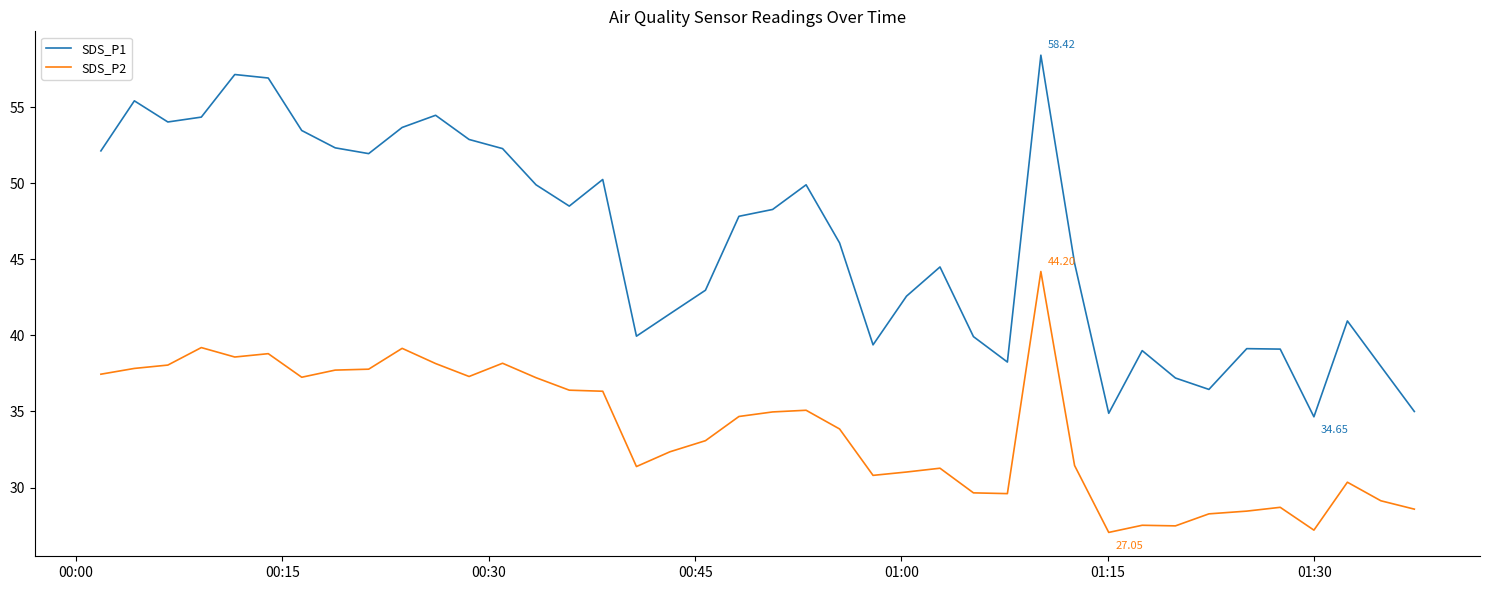

Does the chart display data point markers on the line(s)?

No